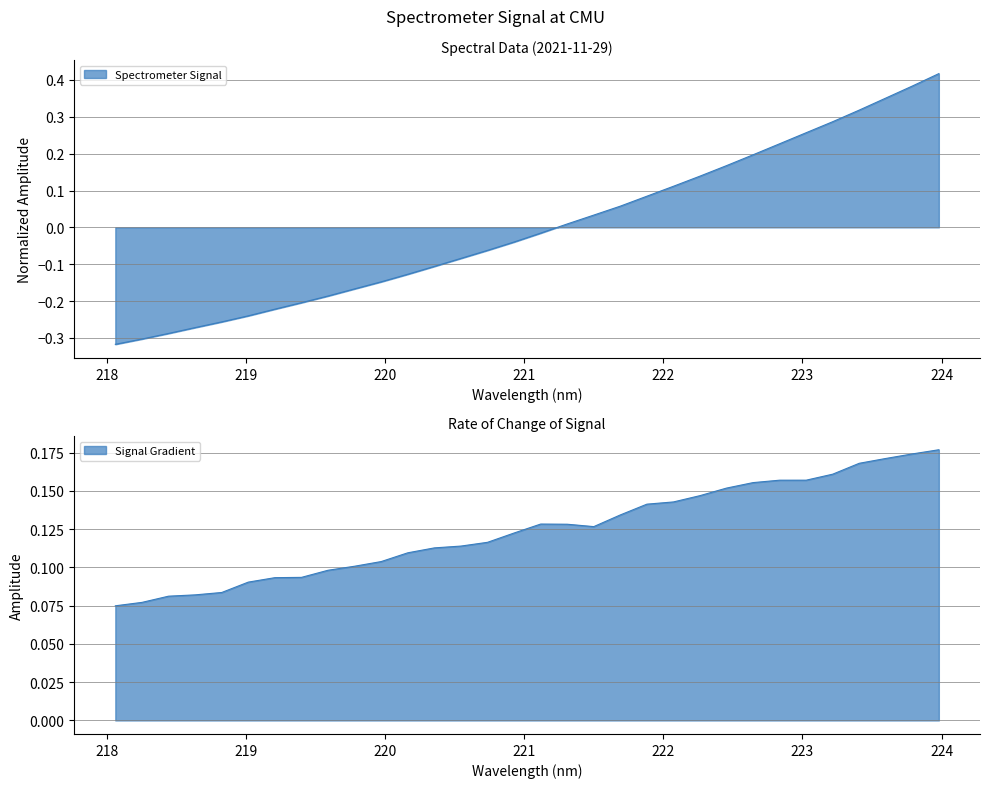

The value at 222.8355 is 0.3. True or false?

False